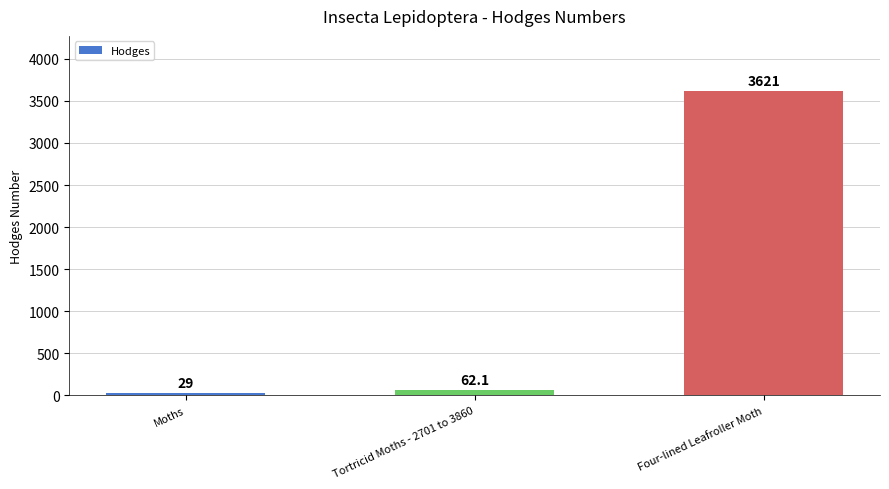

What position from the right is Moths?

3